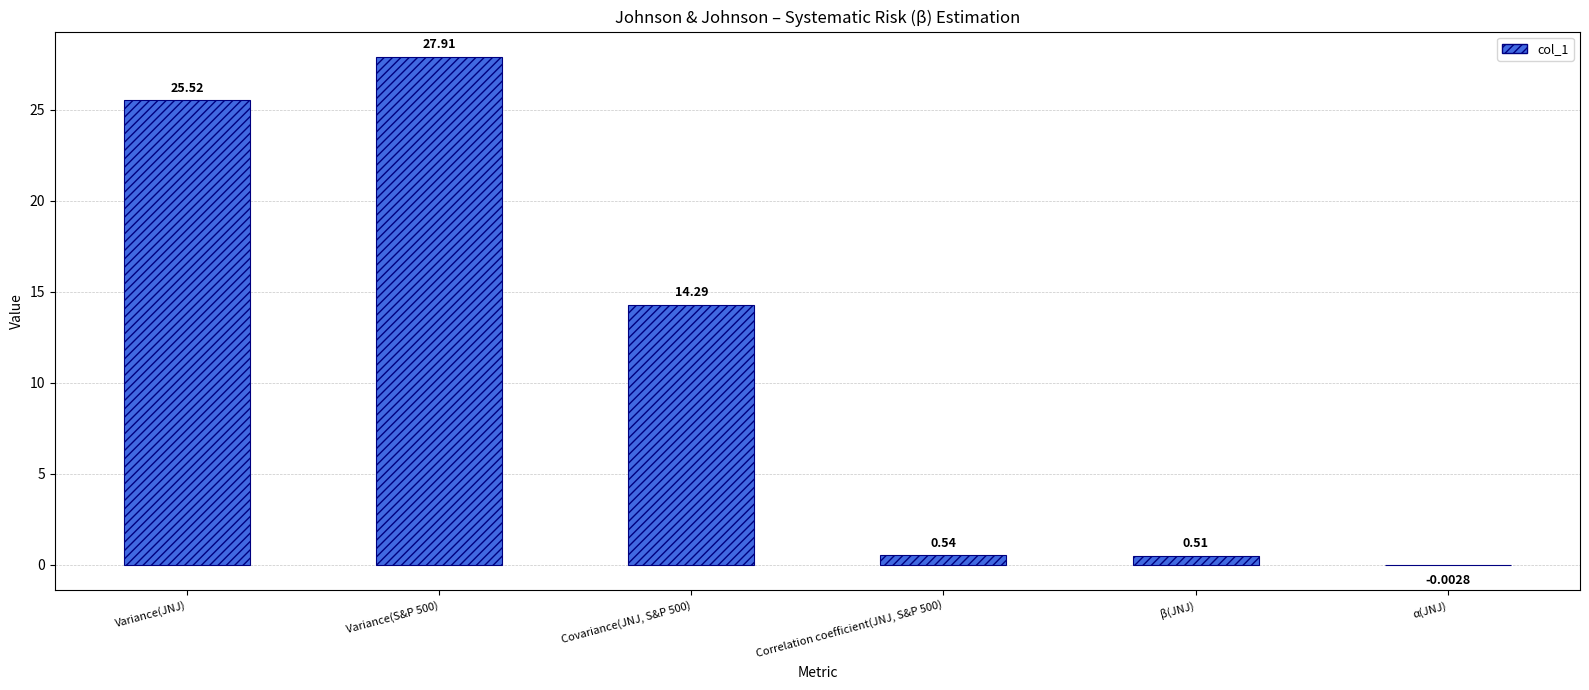

Which has a higher value, Variance(S&P 500) or Correlation coefficient(JNJ, S&P 500)?

Variance(S&P 500)